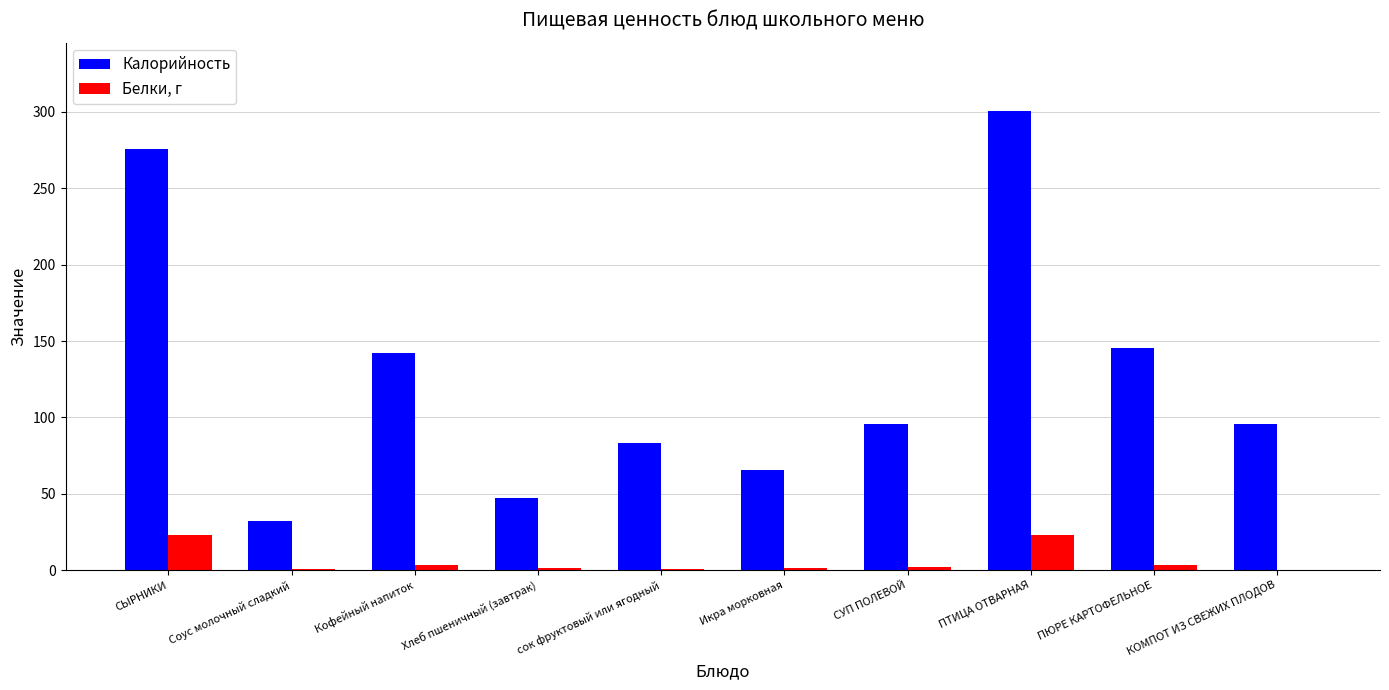

What is the highest value of the Калорийность series?

300.3